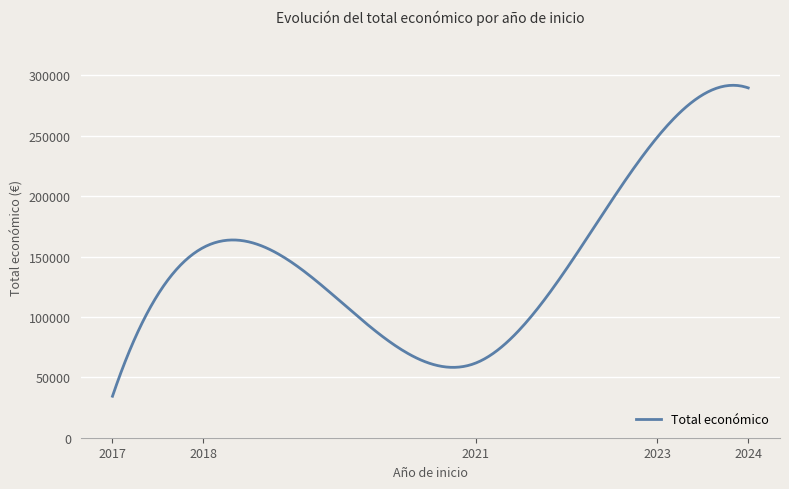

What is the greatest value displayed?

291850.8